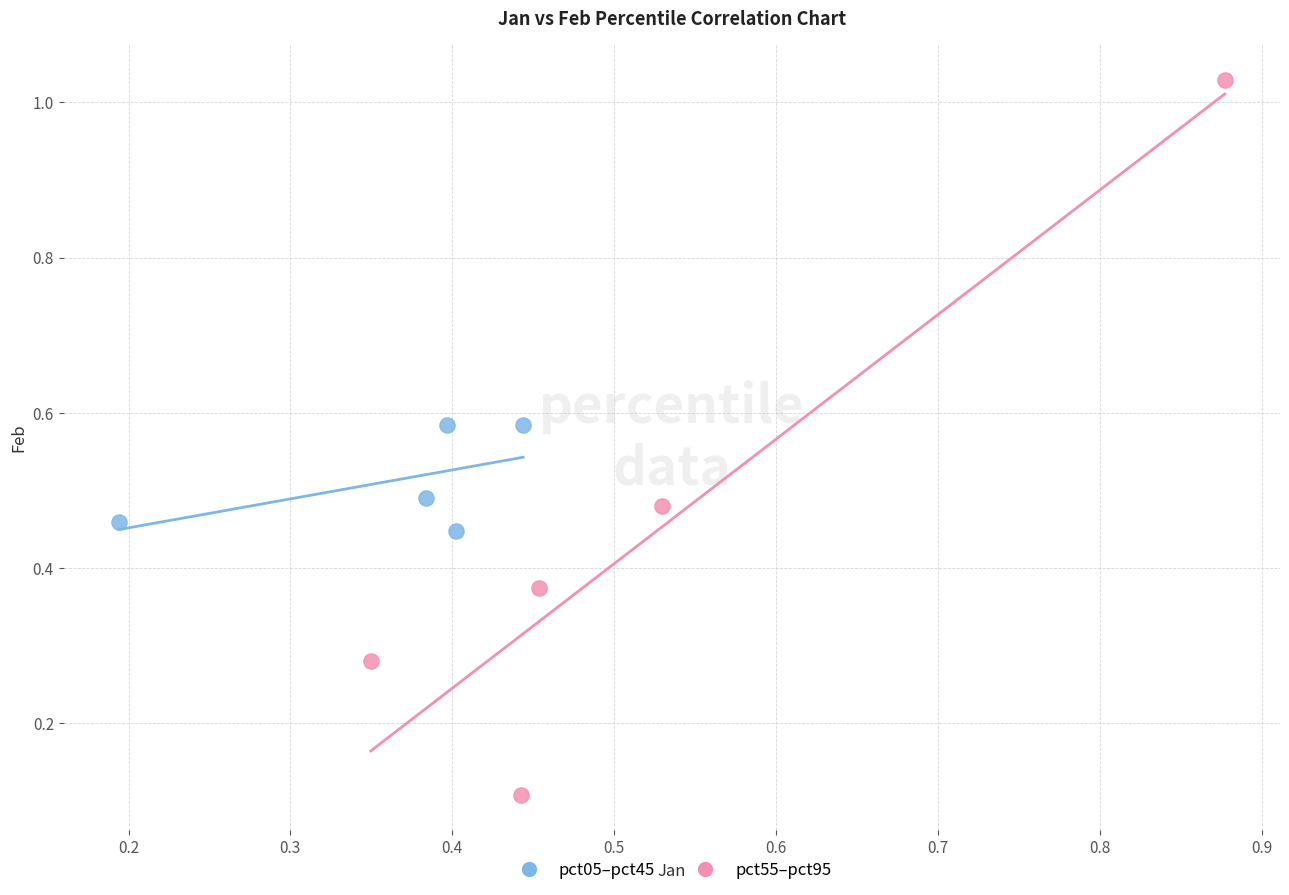

Which series reaches the minimum Y coordinate?

pct55–pct95